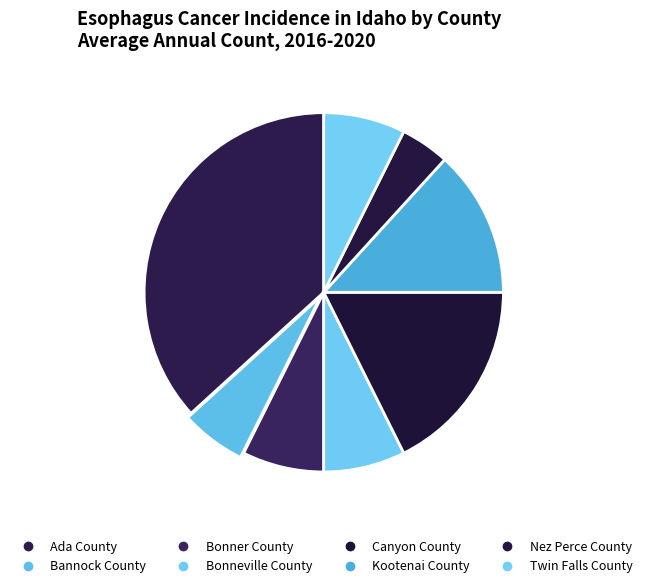

How many segments does this pie chart have?

8